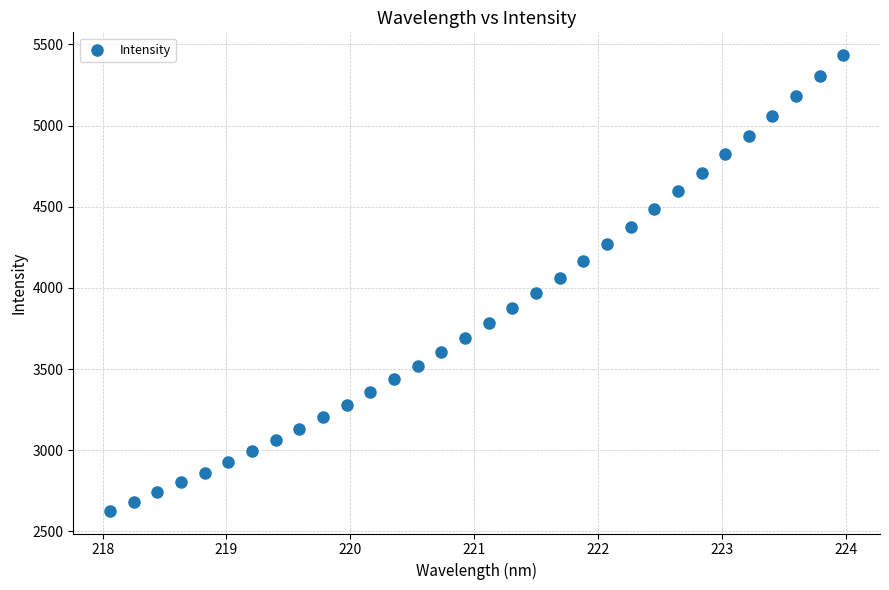

What is the range of X values (max minus min)?

5.9